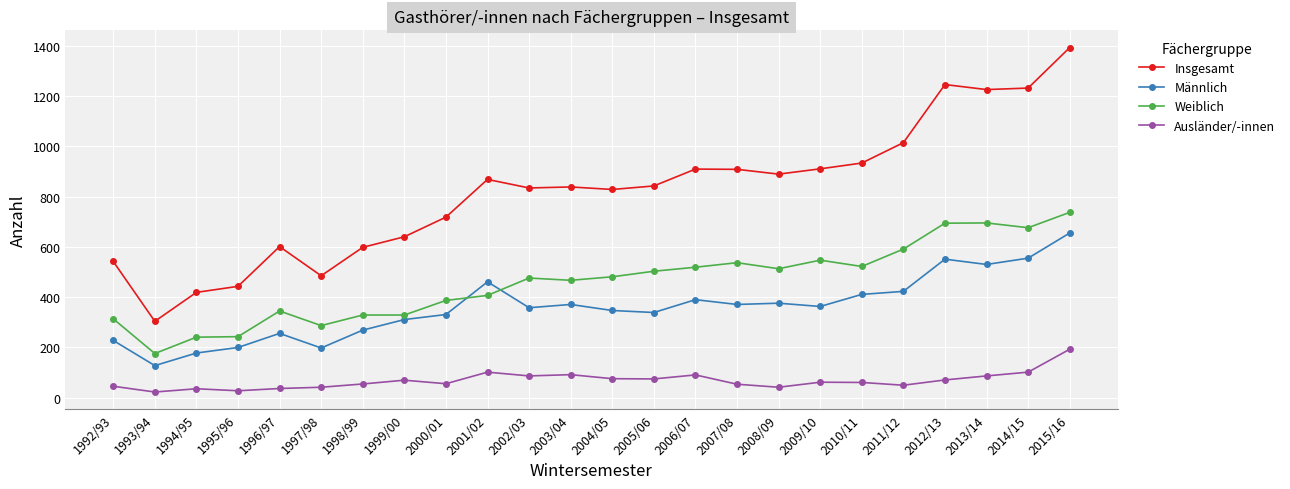

What position from the right is 2001/02?

15